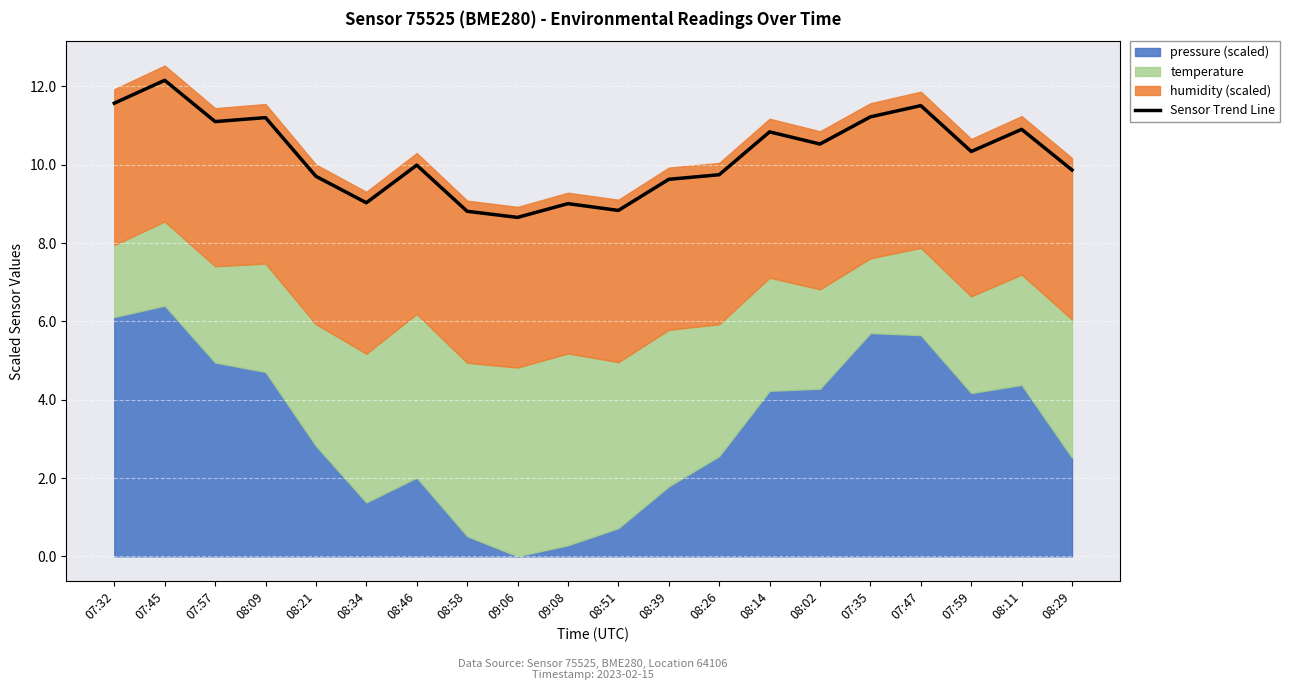

Reading right to left, list all the values displayed in this chart.

9.9	10.9	10.3	11.5	11.2	10.5	10.8	9.7	9.6	8.8	9.0	8.7	8.8	10.0	9.0	9.7	11.2	11.1	12.2	11.6